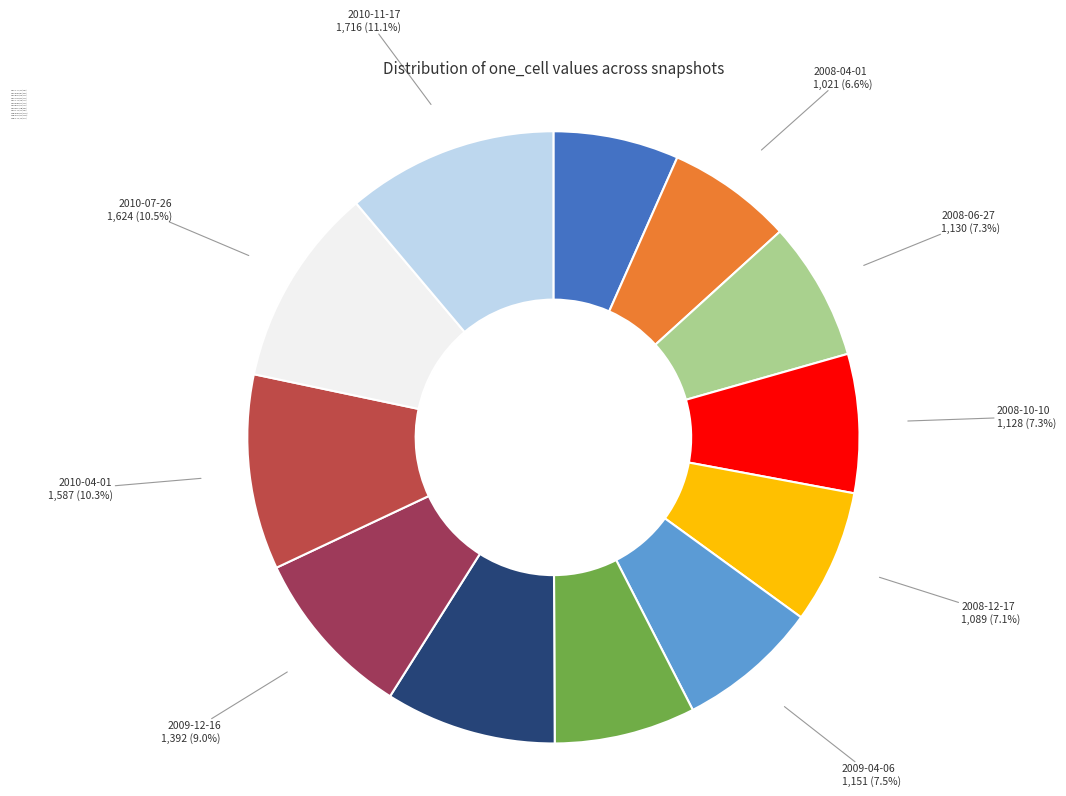

To the nearest percent, what portion does 2008-06-27 represent?

7%